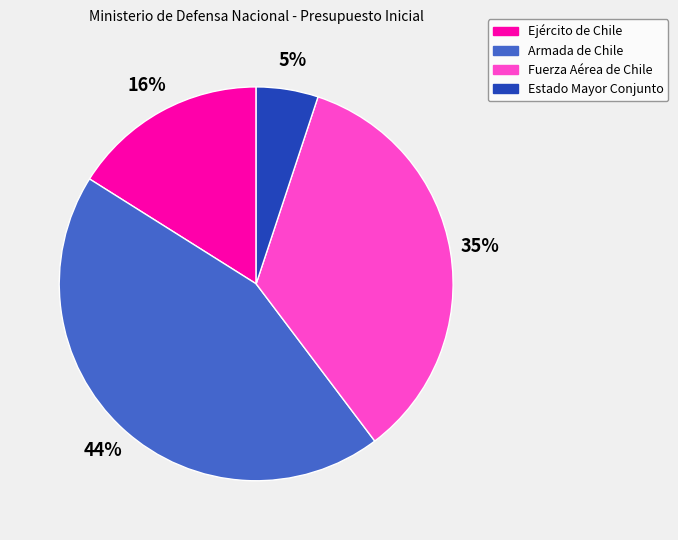

Do Fuerza Aérea de Chile and Ejército de Chile together represent more than half of the pie?

Yes